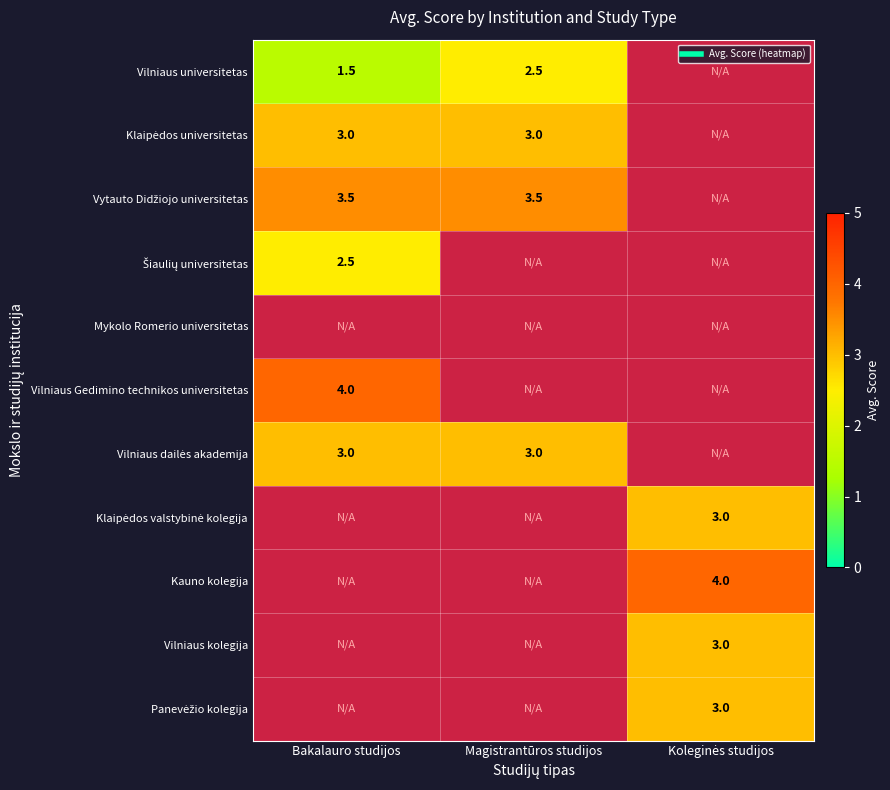

How many values in the Vytauto Didžiojo universitetas series exceed 3?

2